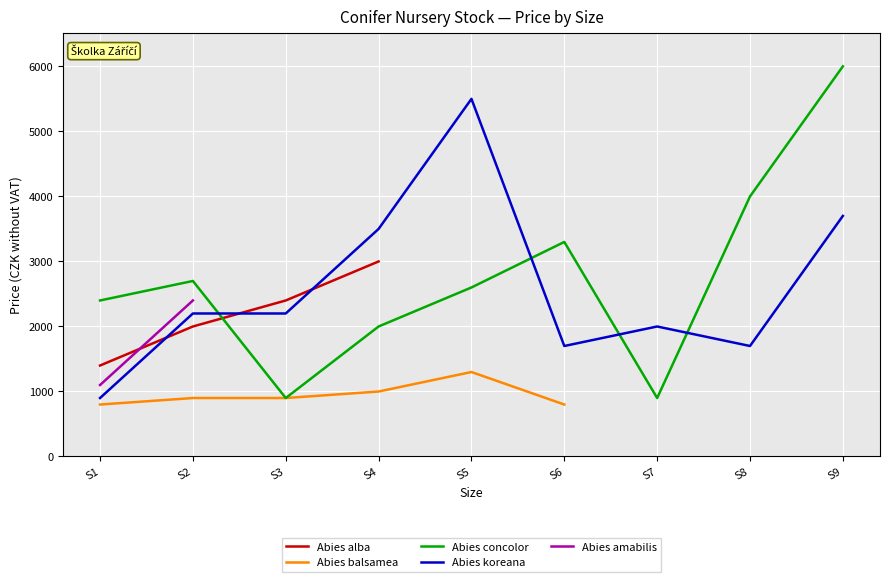

What is the sum of all Abies concolor values?

24710